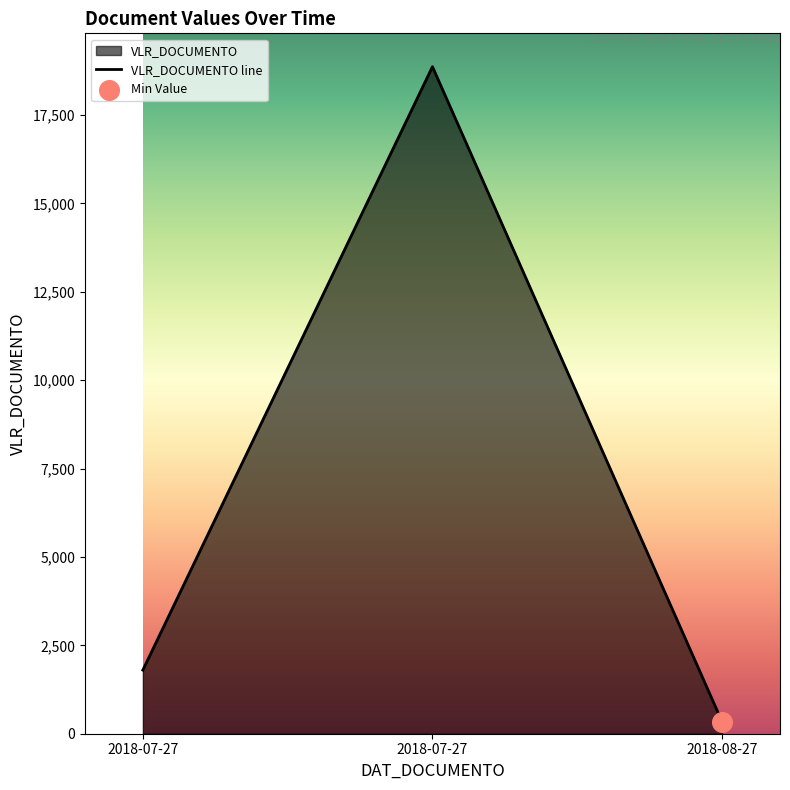

Approximately how many times larger is the value at 2018-07-27 compared to 2018-08-27?

5.3